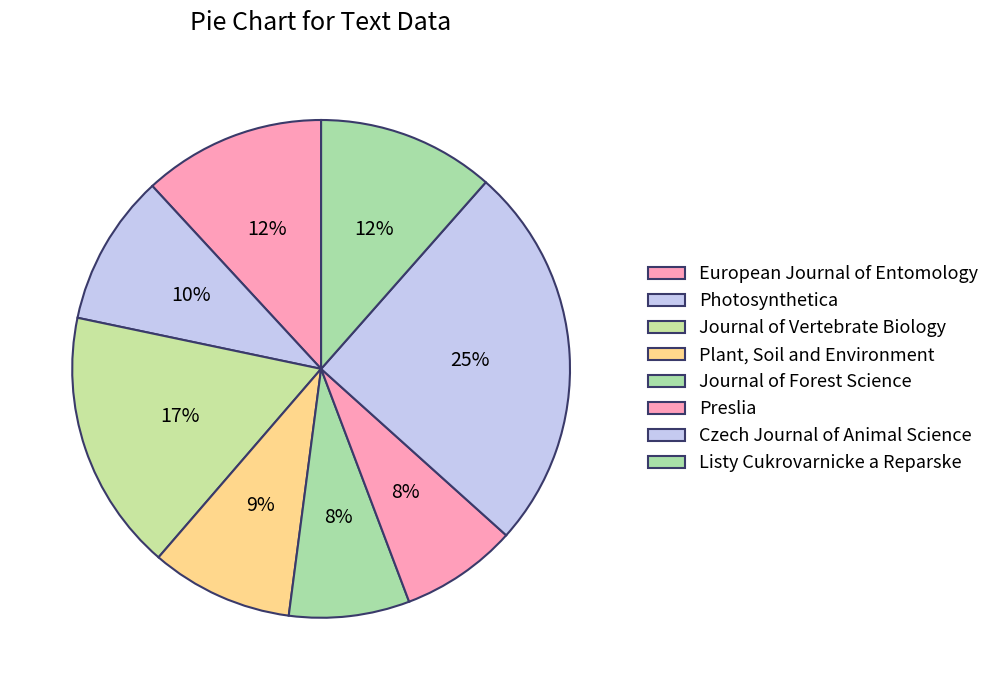

How many segments does this pie chart have?

8